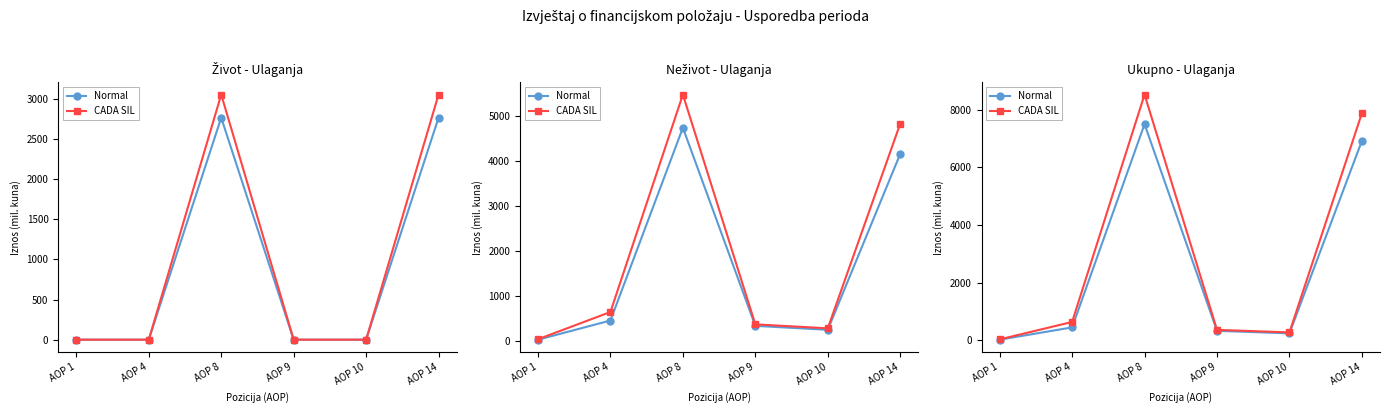

Read the CADA SIL value at AOP 1.

37.0